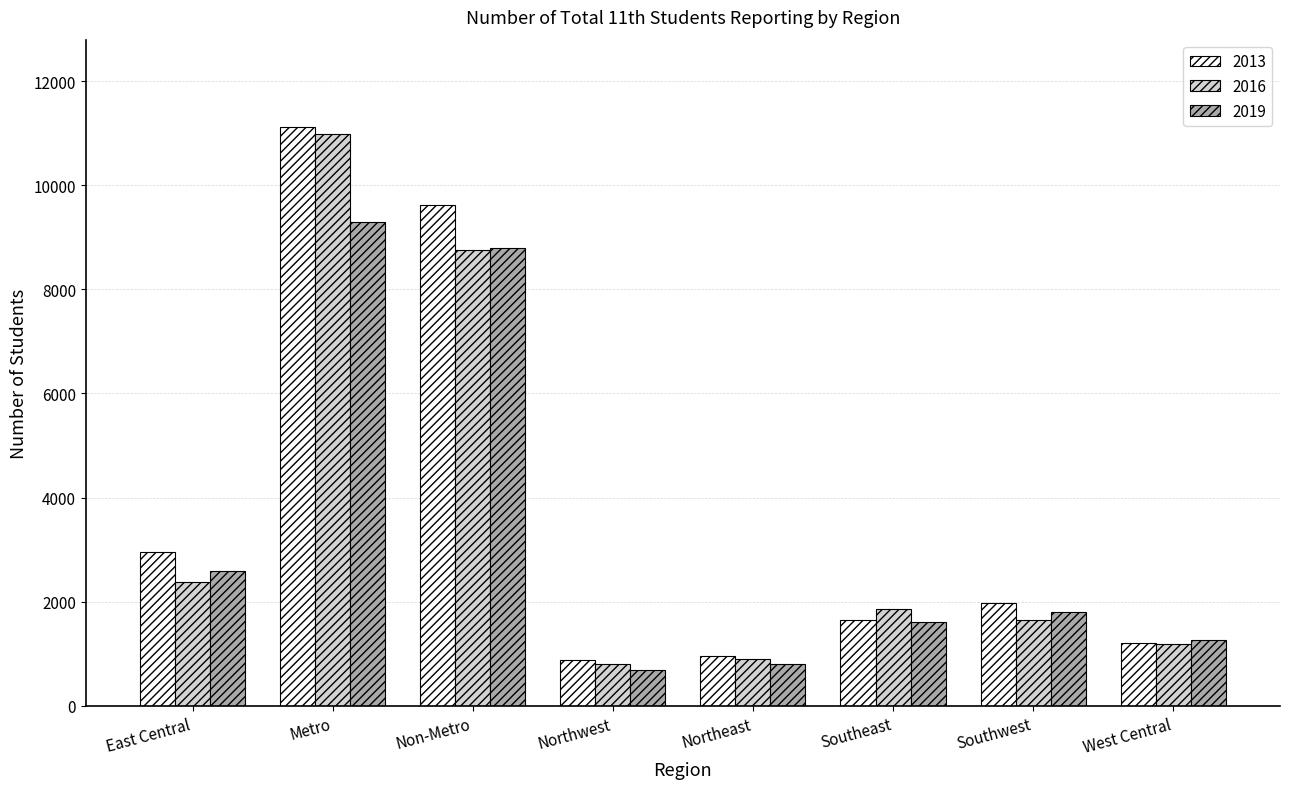

What is the label of the 2nd bar from the left?

Metro